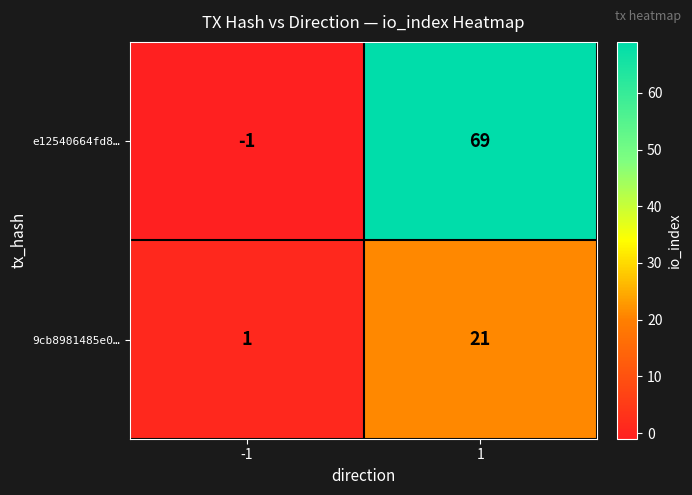

Reading left to right, extract all data points from this chart.

e12540664fd8…: -1	69
9cb8981485e0…: 1	21